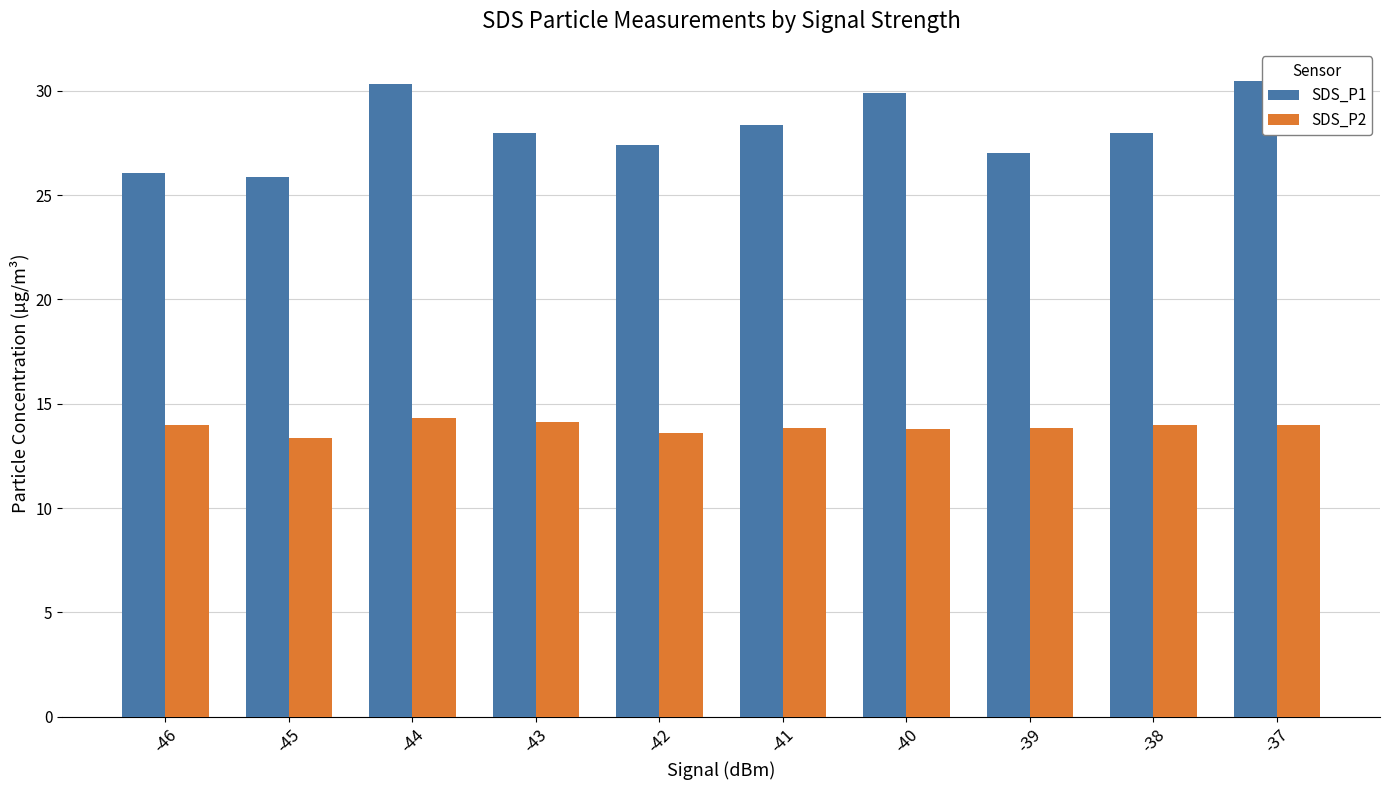

At -37, list the series in order from largest to smallest.

SDS_P1, SDS_P2